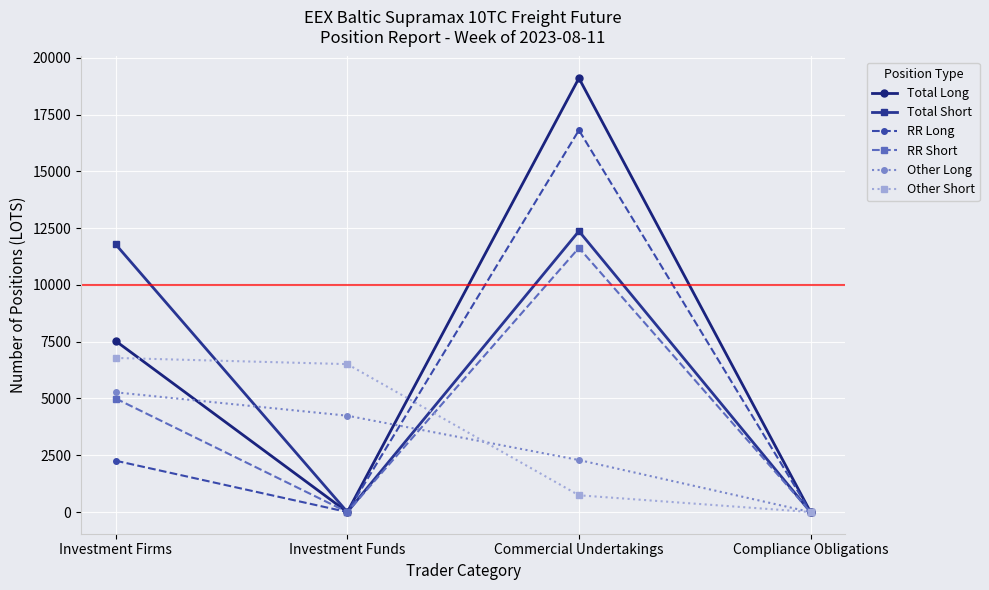

How many categories are shown in the chart?

4